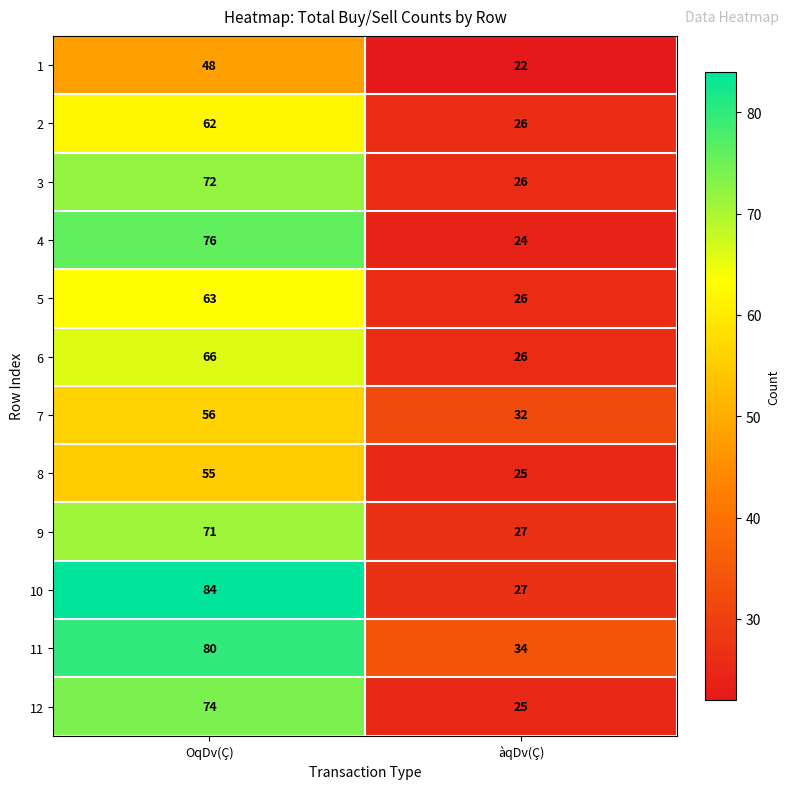

Which series has the largest range (max minus min)?

10